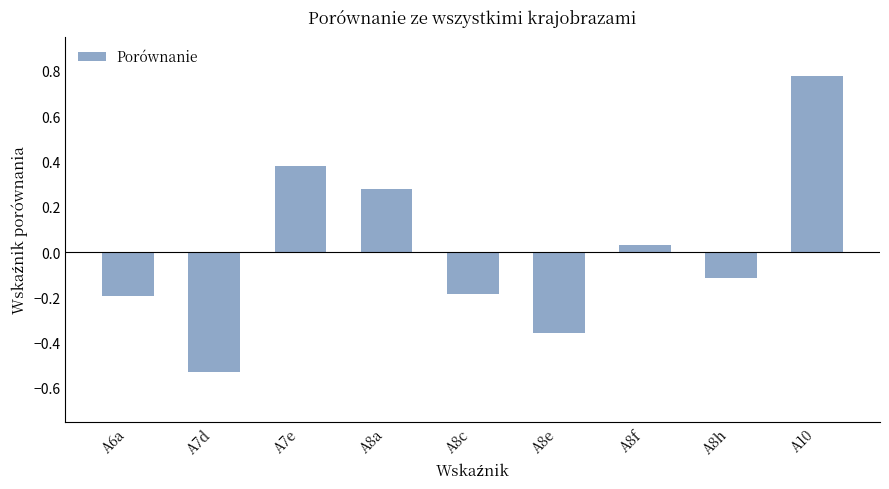

What is the label of the 8th bar from the right?

A7d